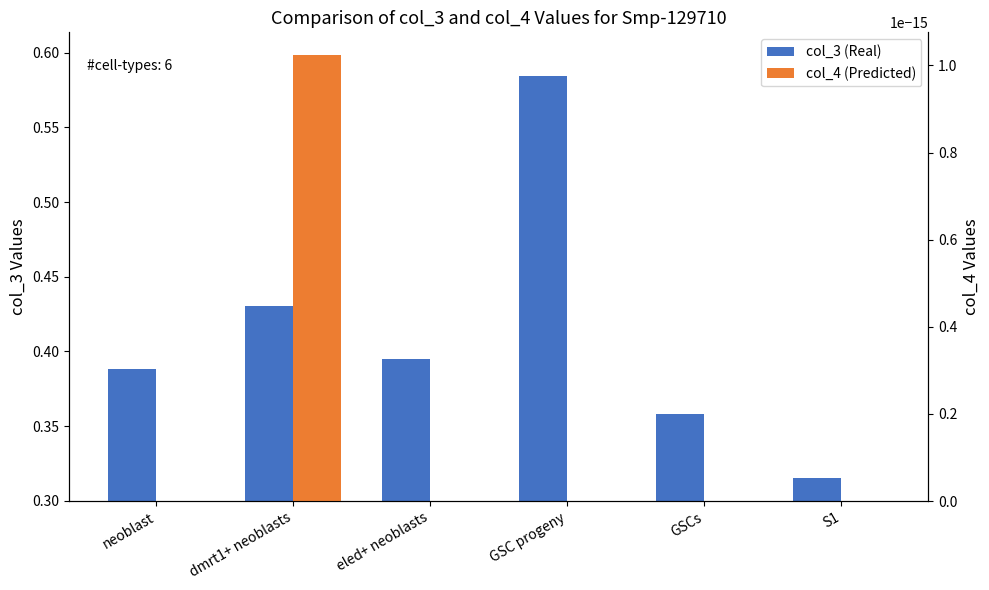

What is the total value across all series at neoblast?

0.4